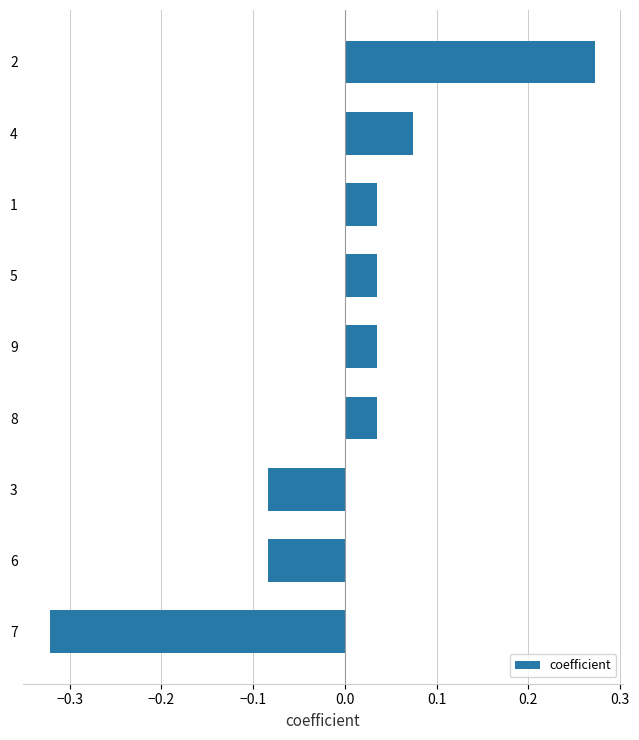

The value at 2 is 0.1. True or false?

False